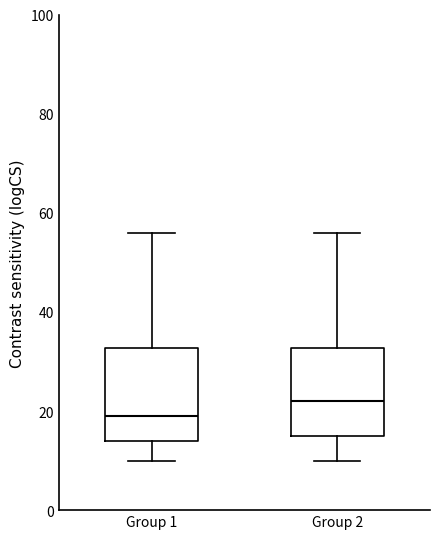

Reading left to right, read every box against the y-axis: the position of its median line, the range the box covers, and the ends of its whiskers. The values are not printed on the chart, so give them approximately, as read against the axis.

Group 1: median 20, box 14 to 32, whiskers 10 to 56
Group 2: median 22, box 16 to 32, whiskers 10 to 56